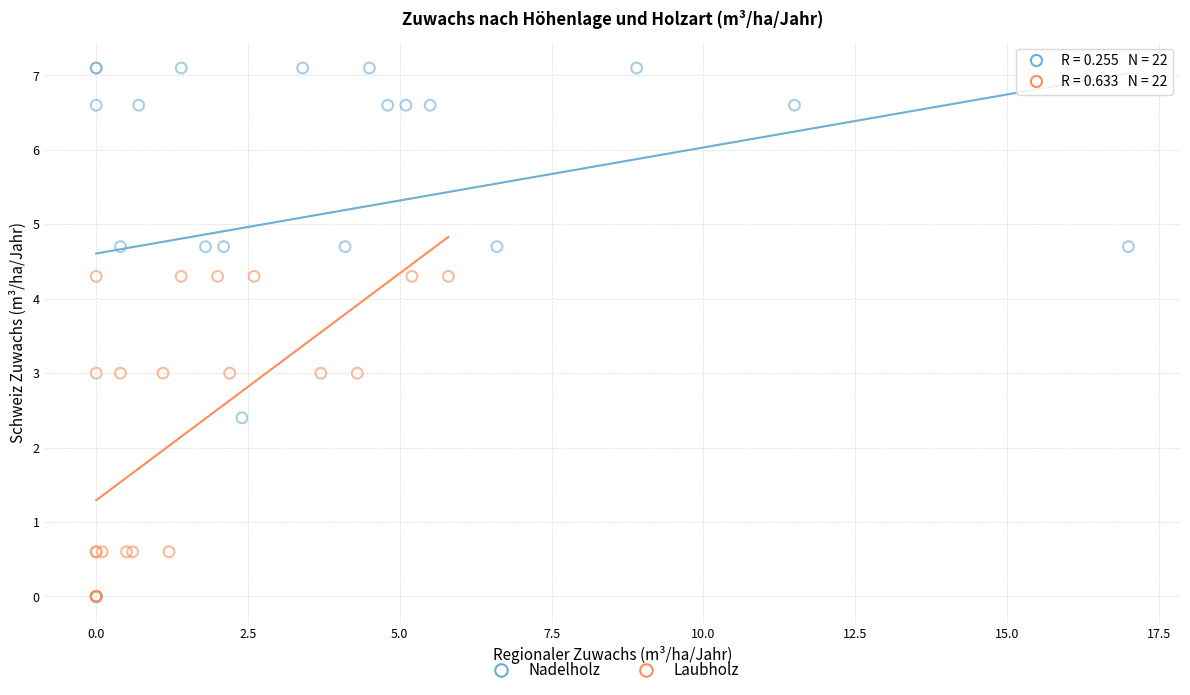

Which series has the widest spread of Y values?

Nadelholz